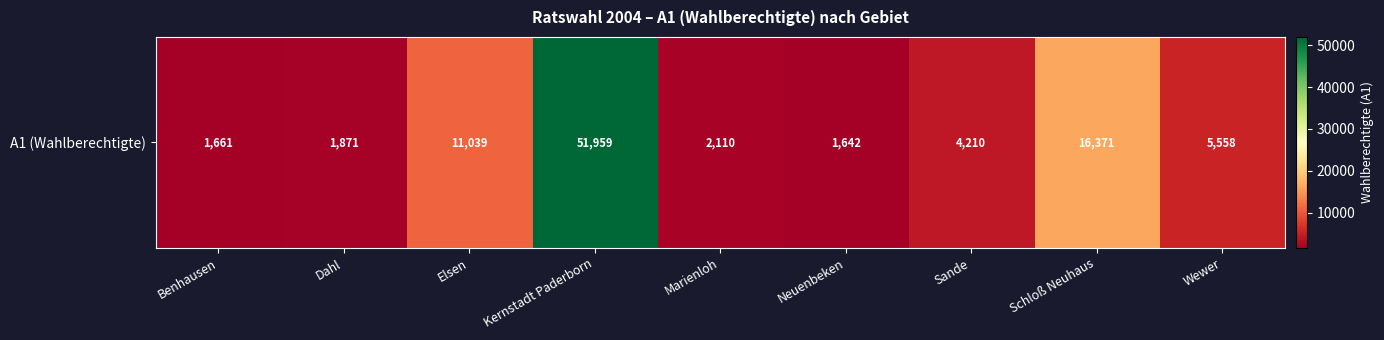

What value does the data have at Elsen, to the nearest 100?

11000